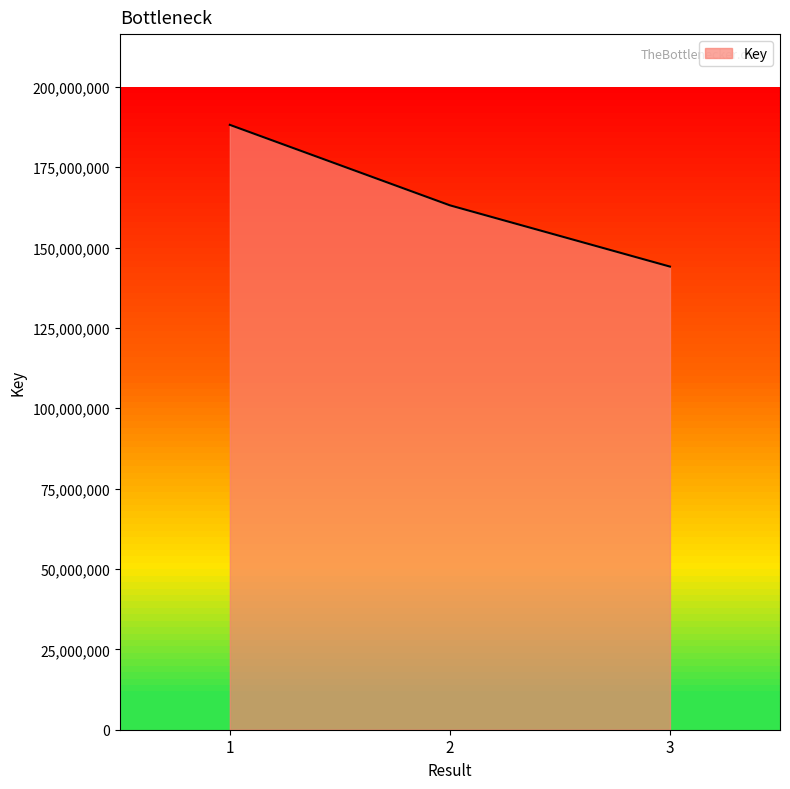

Which has a higher value, 3 or 2?

2